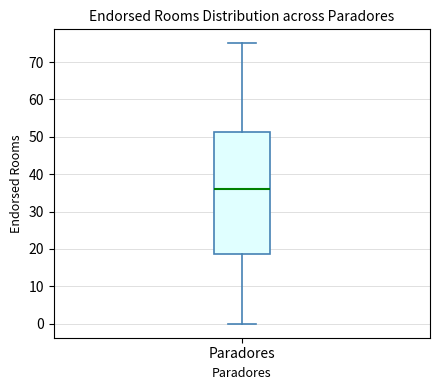

Read this box plot against the y-axis: the position of the median line, the range covered by the box, and the ends of both whiskers. The values are not printed on the chart, so give them approximately, as read against the axis.

median 36, box 19 to 51, whiskers 0 to 75